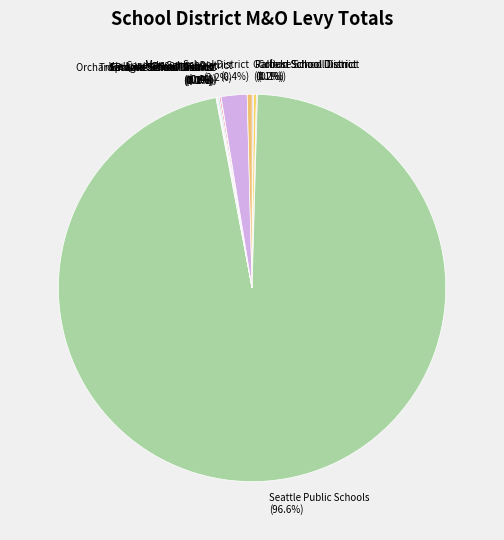

To the nearest percent, what is the average slice percentage?

8%